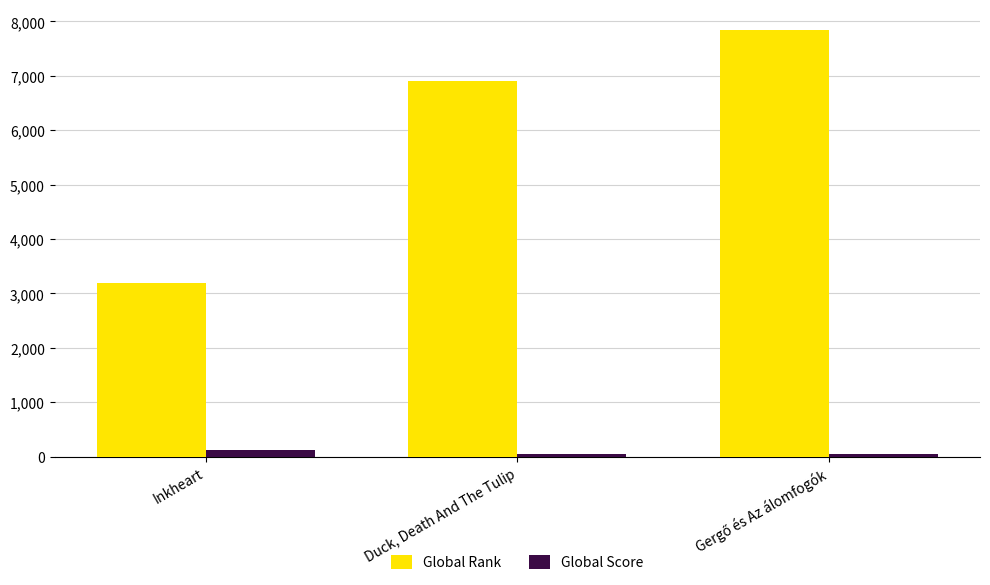

Rank the series by their maximum value, from highest to lowest.

Global Rank, Global Score